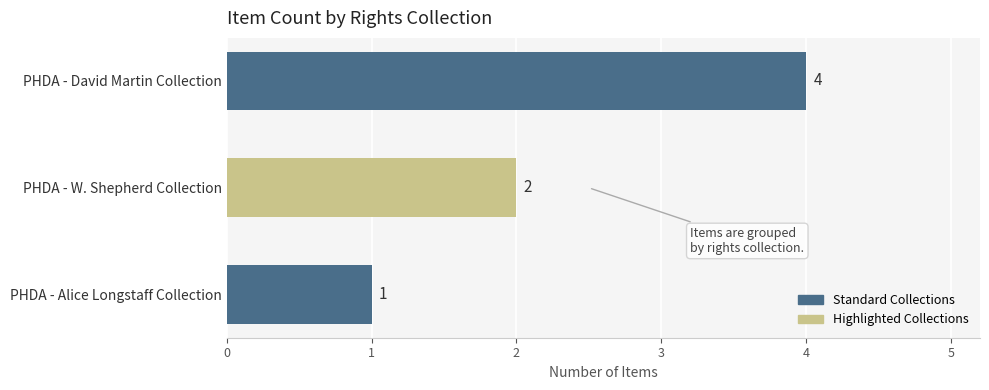

Which has a higher value, PHDA - David Martin Collection or PHDA - W. Shepherd Collection?

PHDA - David Martin Collection